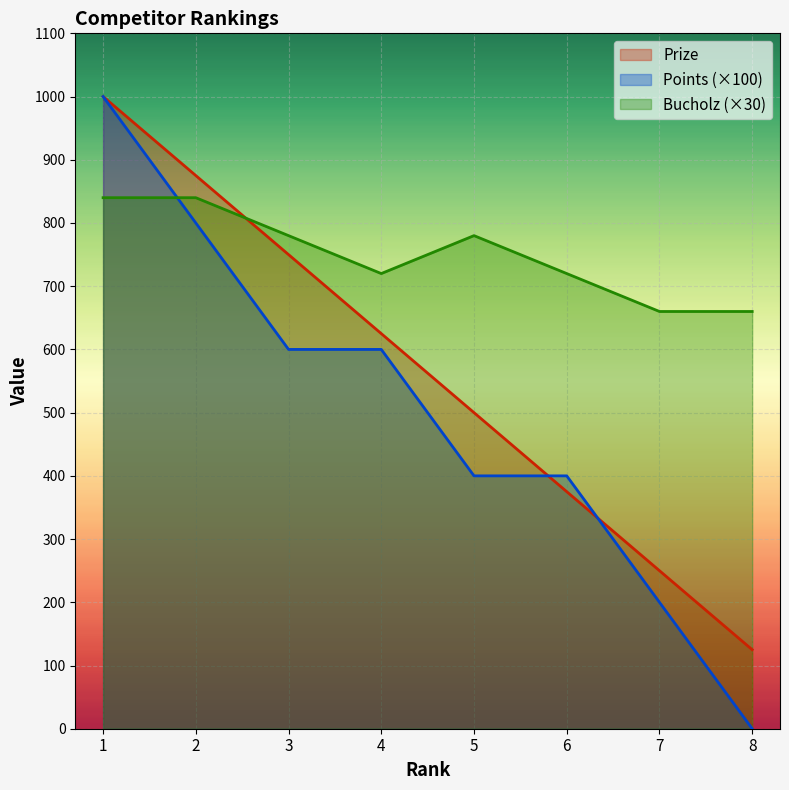

Read the Bucholz value at 1.

840